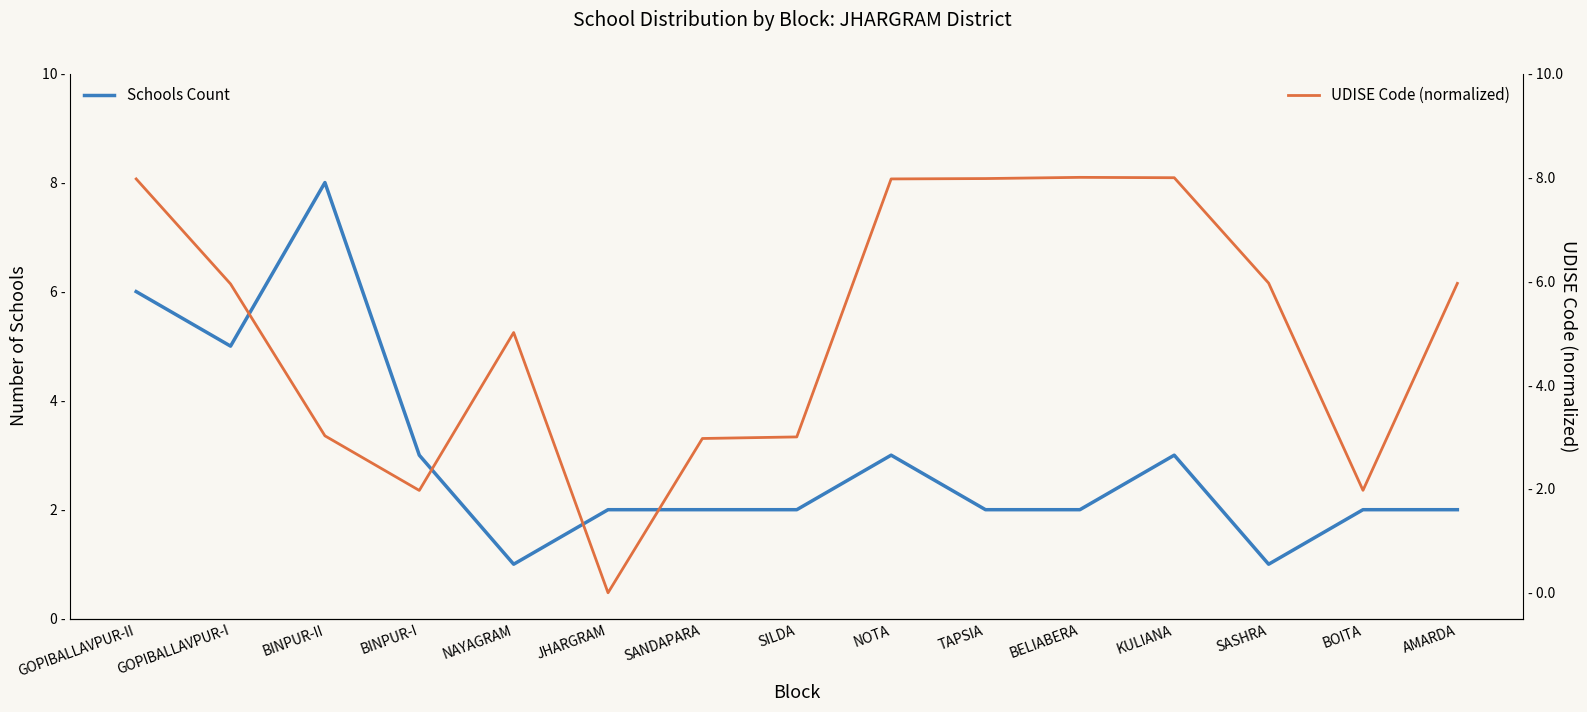

Count the number of categories in the chart.

15